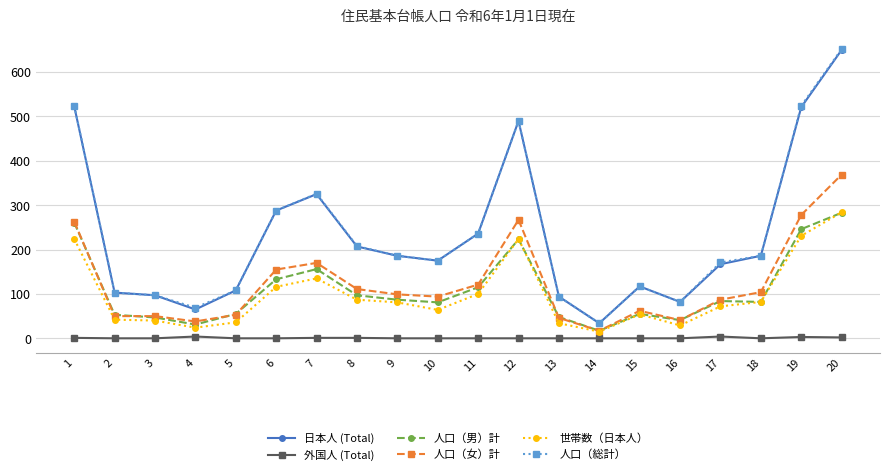

True or false: 日本人 (Total) and 人口（男）計 cross at least once.

False